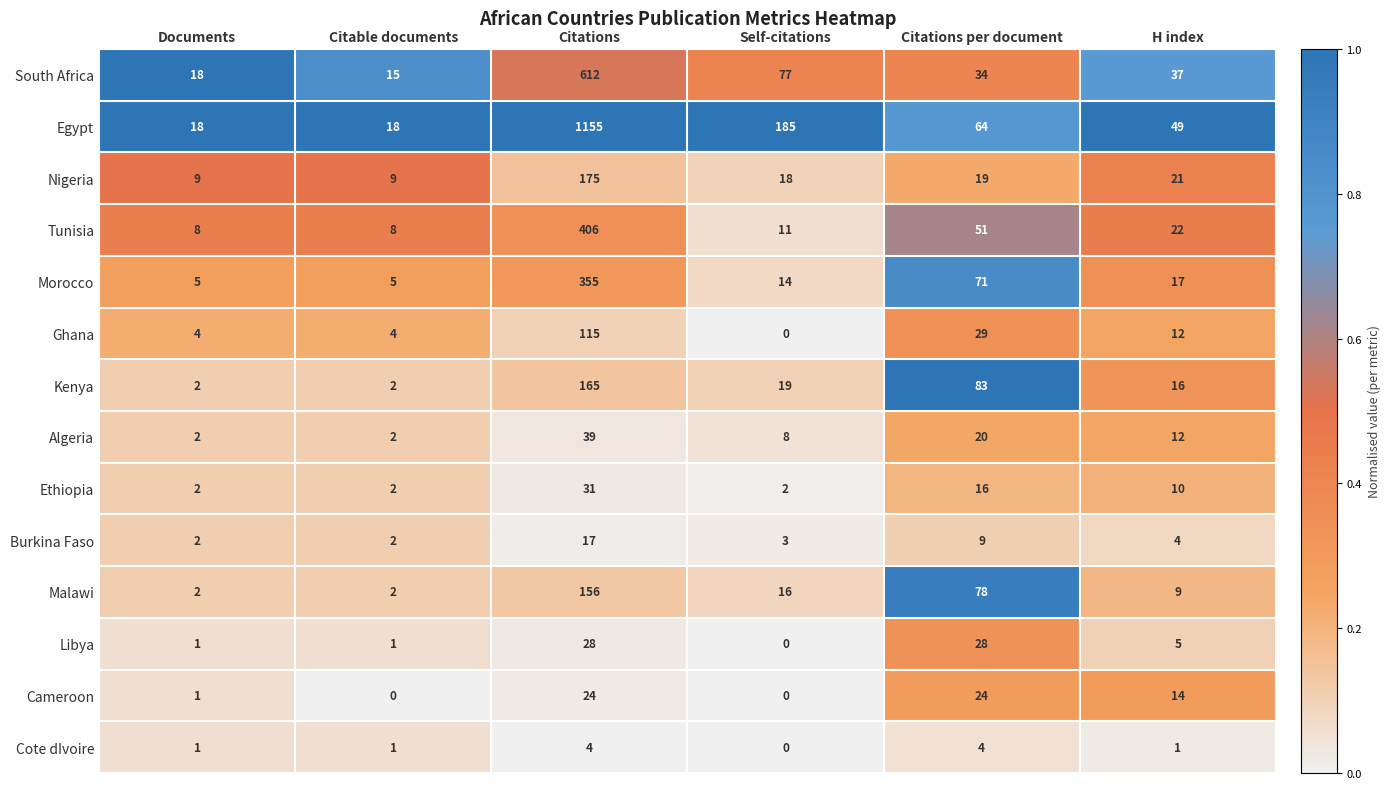

Count the number of categories in the chart.

6